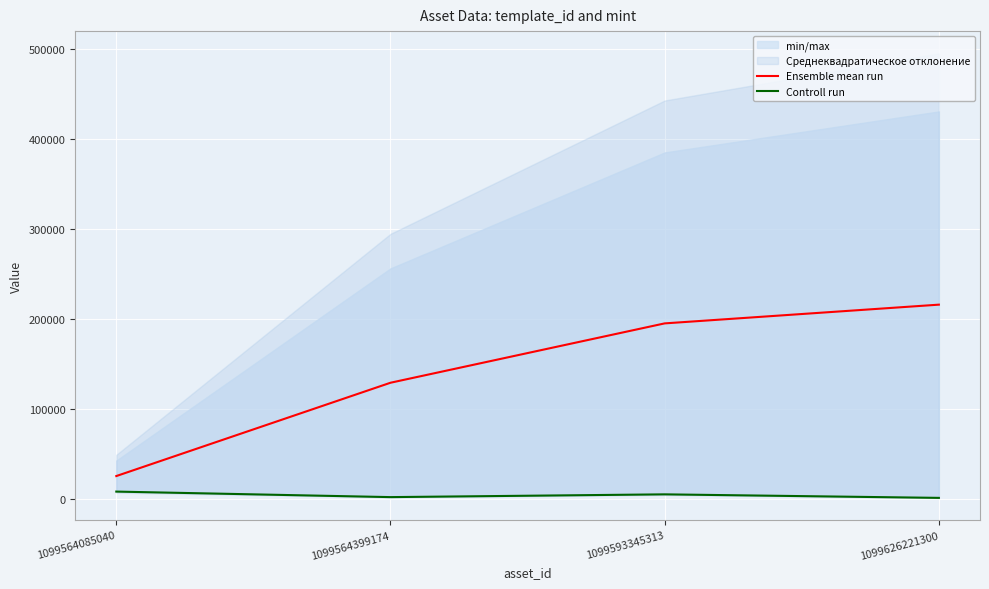

True or false: Ensemble mean run and Controll run intersect in this chart.

False